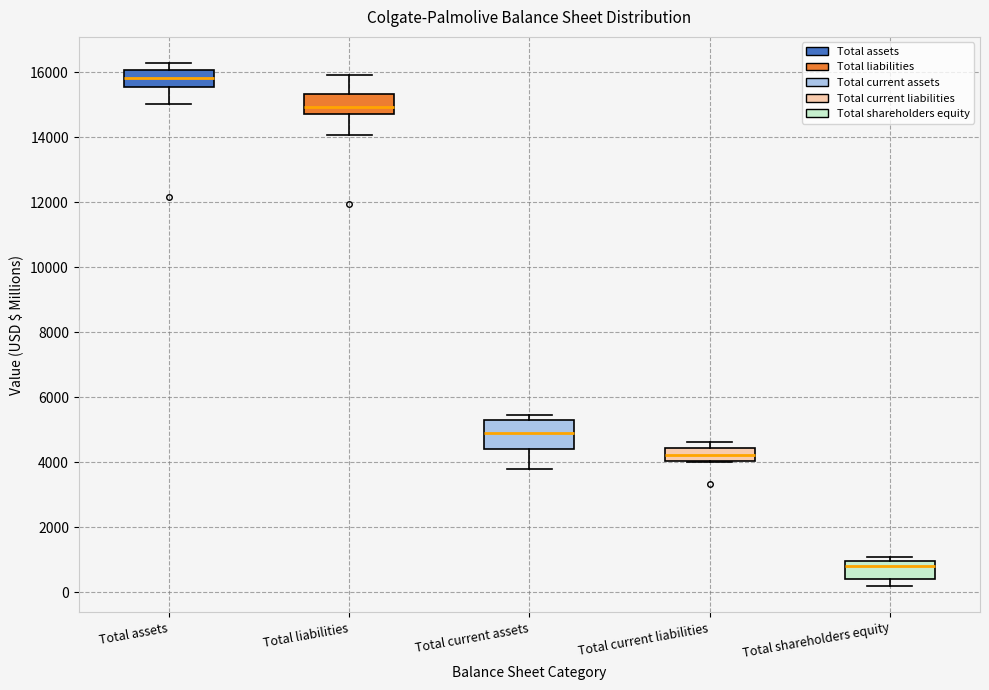

Reading left to right, read every box against the y-axis: the position of its median line, the range the box covers, and the ends of its whiskers. The values are not printed on the chart, so give them approximately, as read against the axis.

Total assets: median 15800, box 15600 to 16000, whiskers 15000 to 16200
Total liabilities: median 15000, box 14800 to 15400, whiskers 14000 to 16000
Total current assets: median 4800, box 4400 to 5200, whiskers 3800 to 5400
Total current liabilities: median 4200, box 4000 to 4400, whiskers 4000 to 4600
Total shareholders equity: median 800, box 400 to 1000, whiskers 200 to 1200